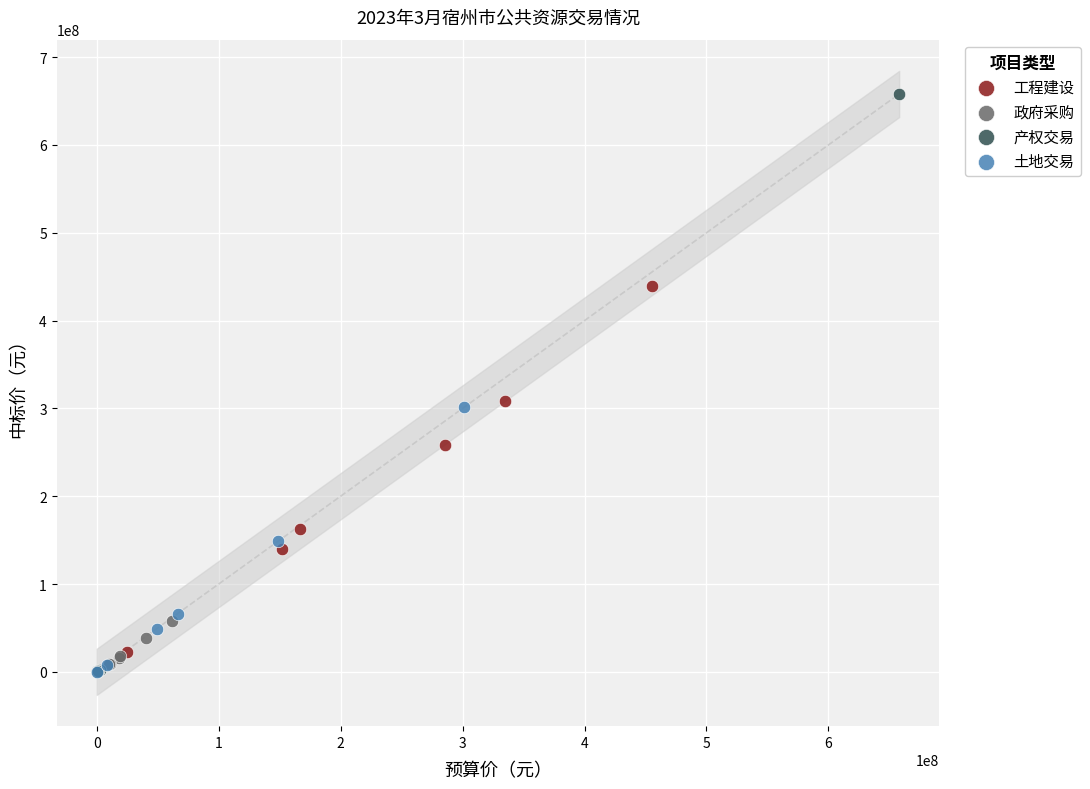

Which series reaches the maximum Y coordinate?

产权交易